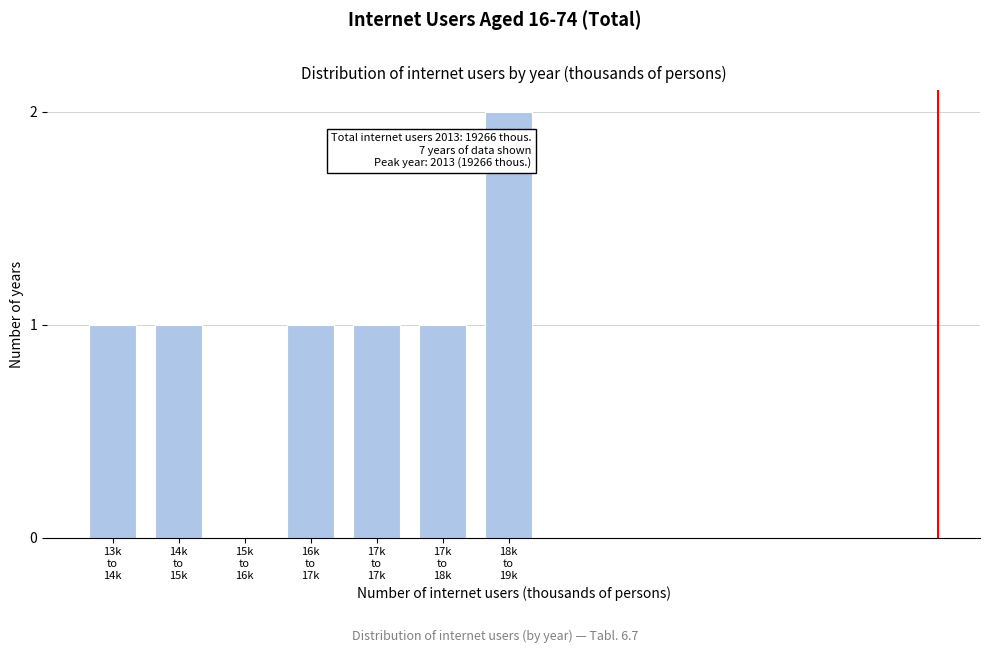

What is the sum of all values?

7